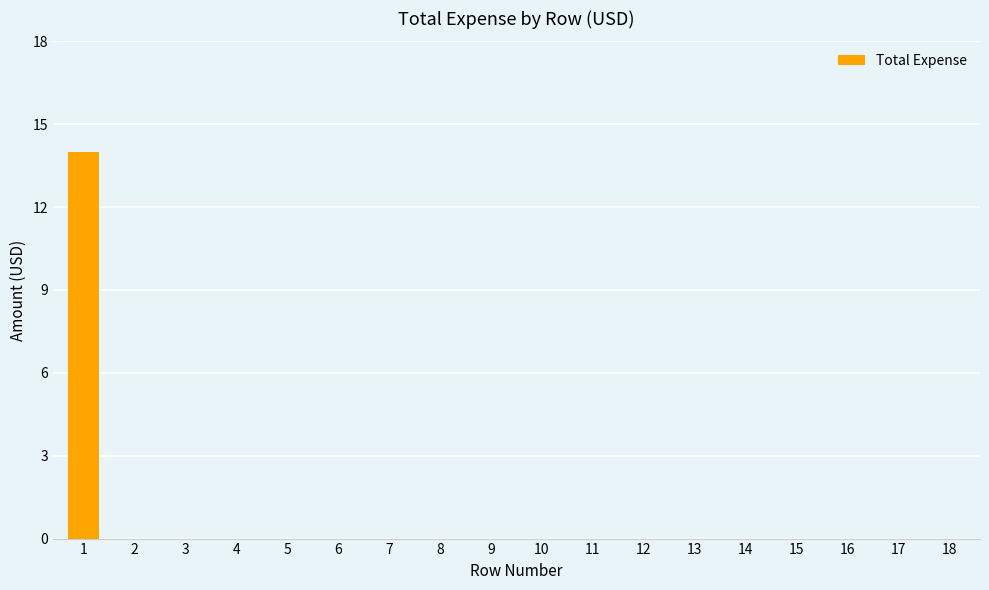

The value at 14 is 0. True or false?

True